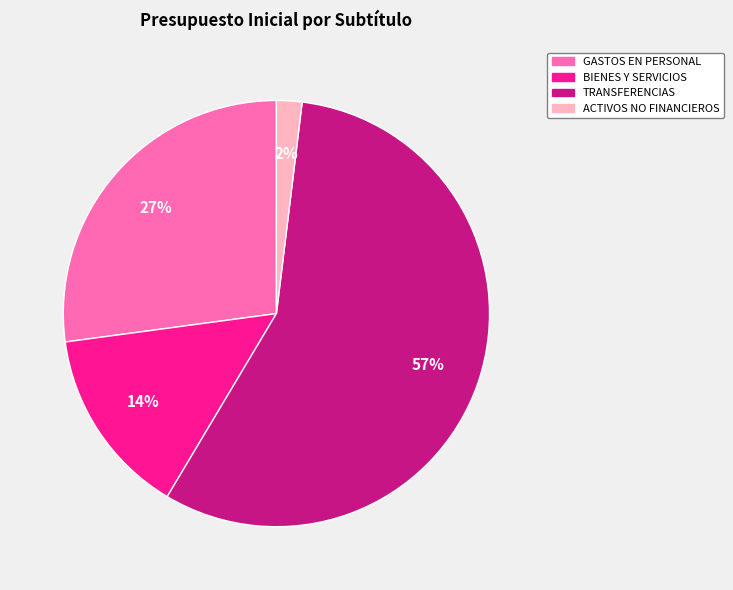

Is there any slice that represents more than half of the pie?

Yes